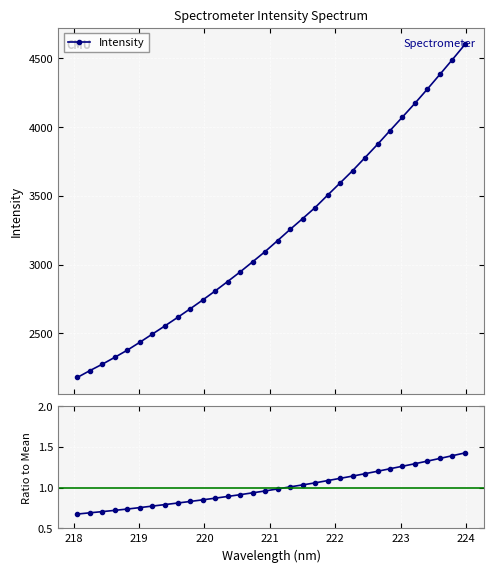

True or false: Intensity and Ratio to Mean intersect in this chart.

False